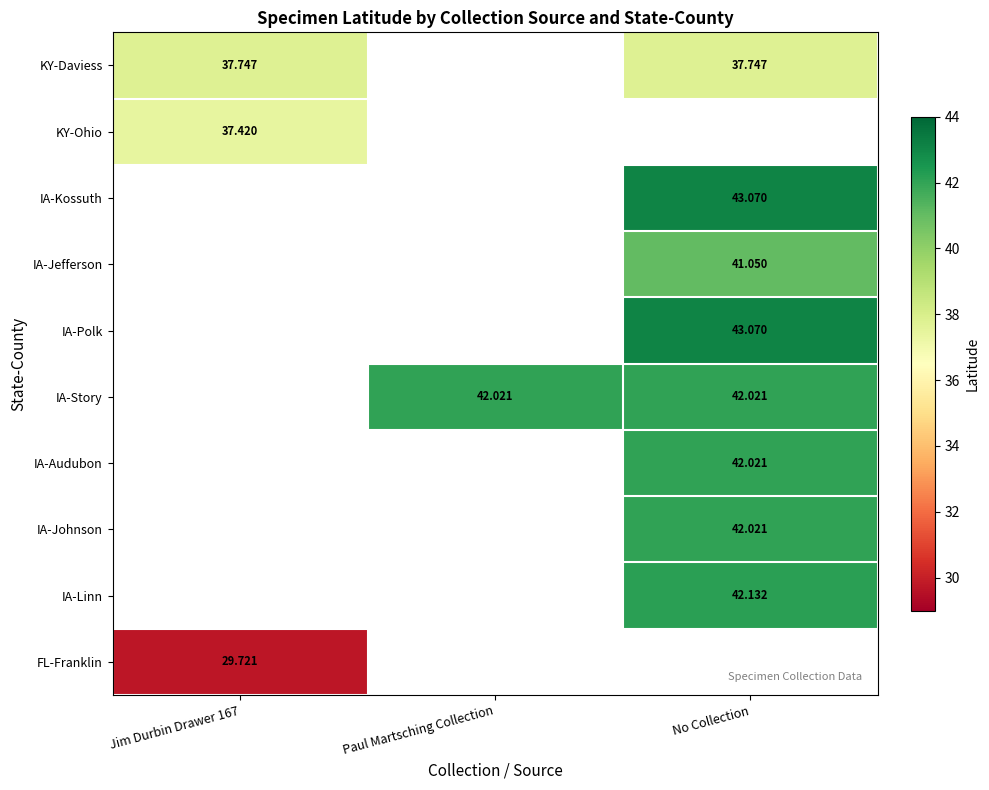

Is the value of FL-Franklin at Jim Durbin Drawer 167 greater than the value of KY-Ohio at Jim Durbin Drawer 167?

No